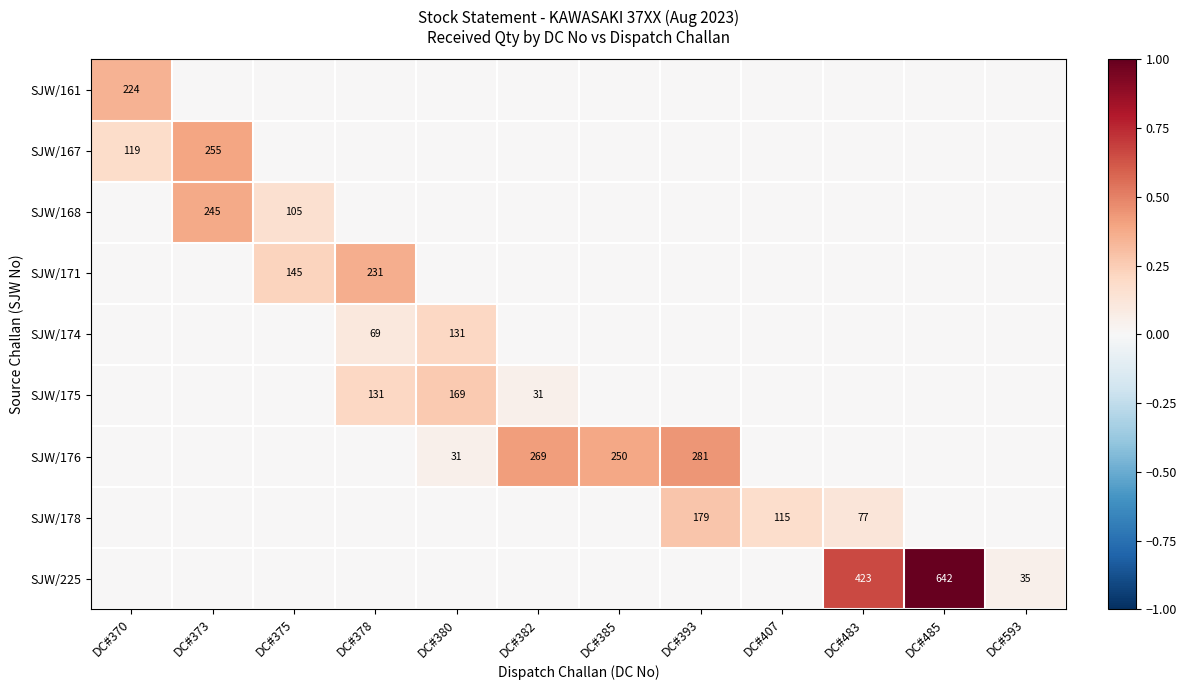

Is it true that SJW/176 equals 31 at DC#380?

True